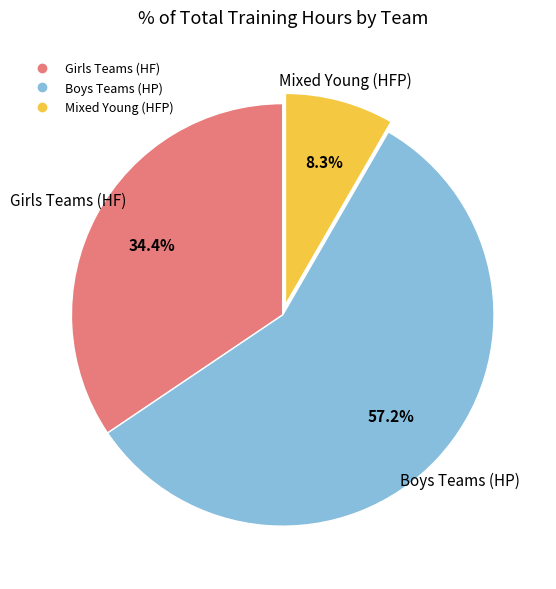

Is there a majority slice in this chart?

Yes